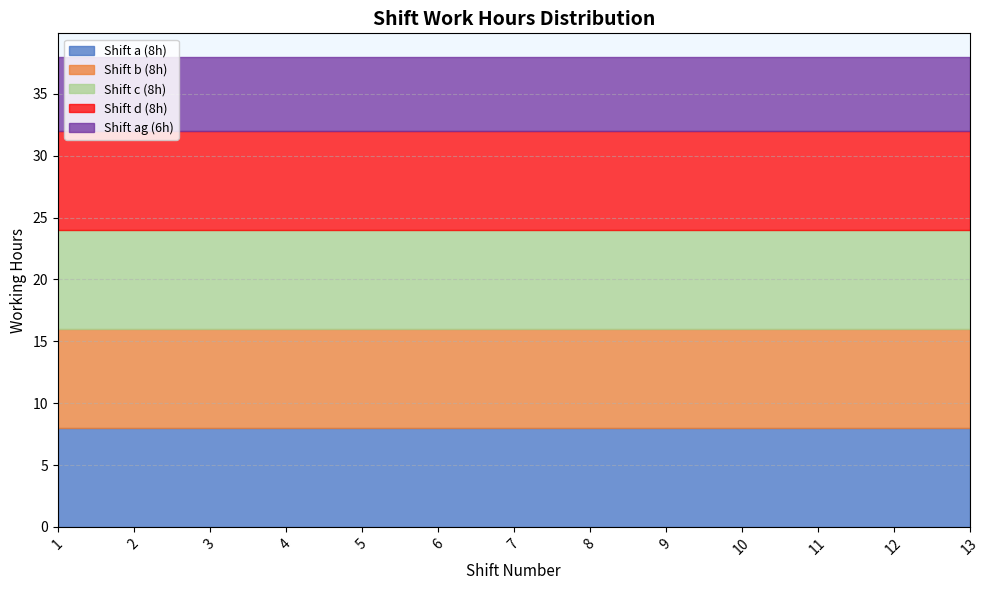

What is the value of the Shift a (8h) point at the 13th from the left?

8